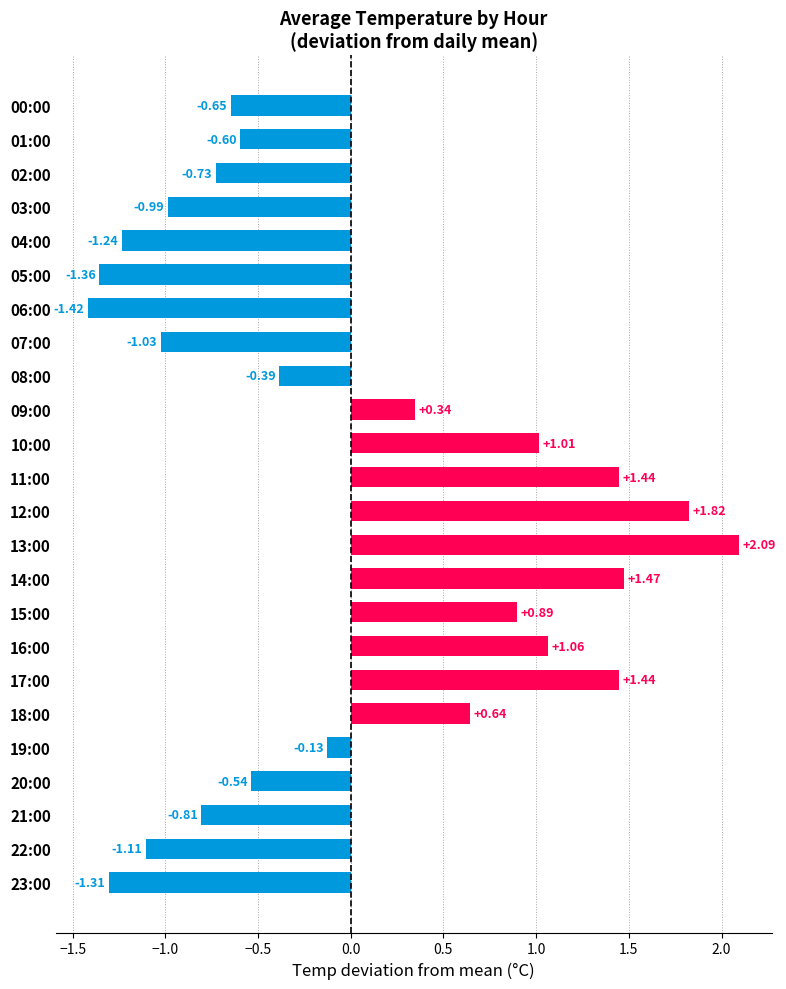

What is the difference between the second highest and minimum values?

3.2